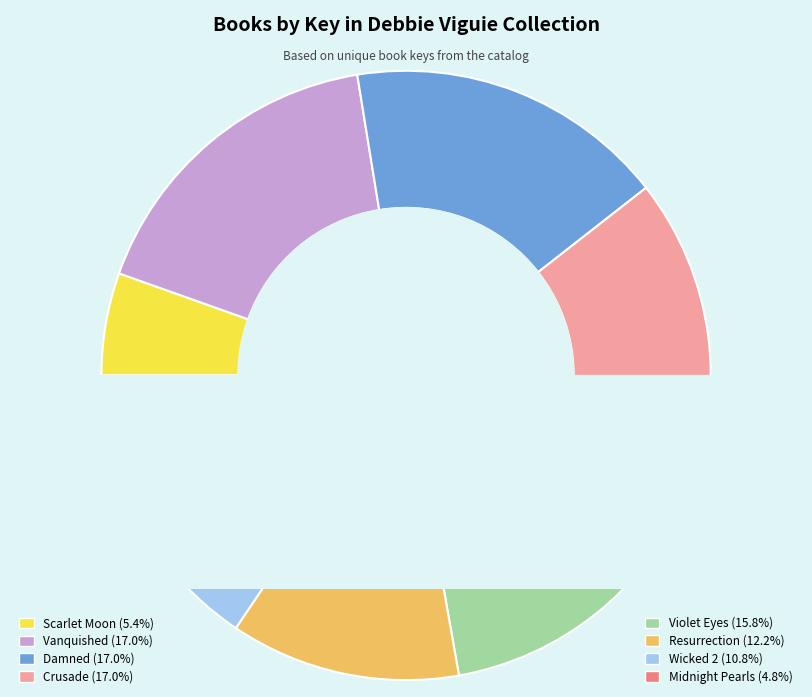

Rank the categories by value from lowest to highest.

Midnight Pearls, Scarlet Moon, Wicked 2, Resurrection, Violet Eyes, Crusade, Damned, Vanquished